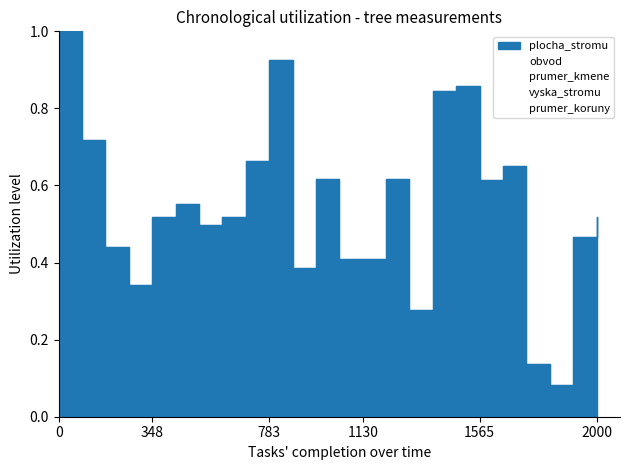

Read the prumer_kmene value at 15.

0.7